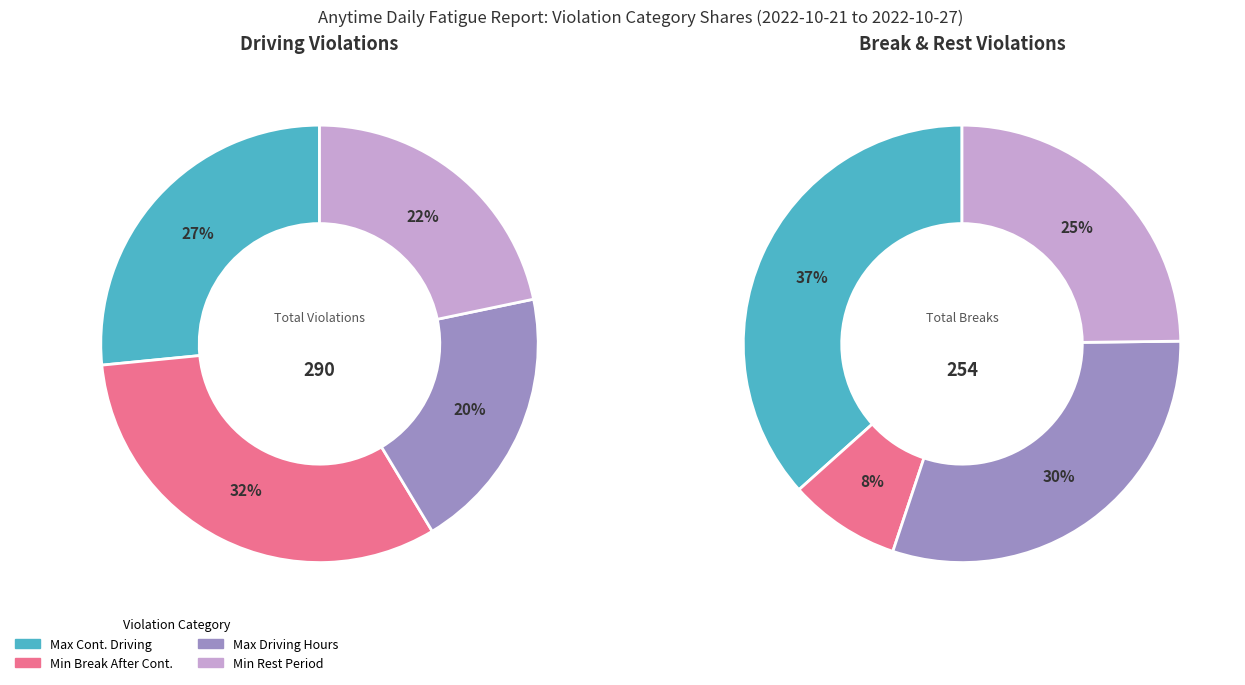

Does 28 account for over 50% of the chart?

No